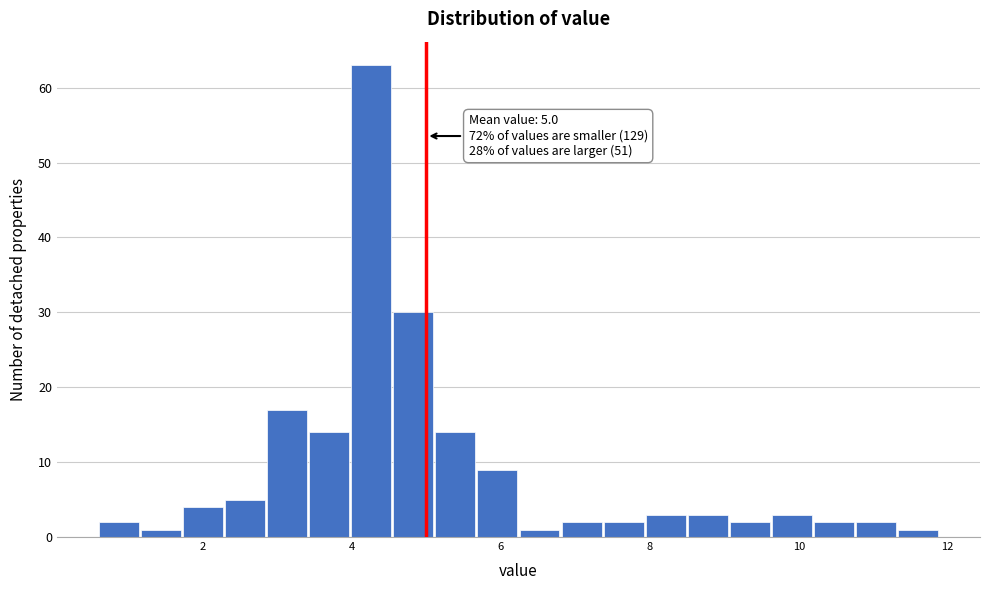

Around what value on the x-axis is the tallest bar? Give the approximate position of its centre, as read against the axis.

4.2